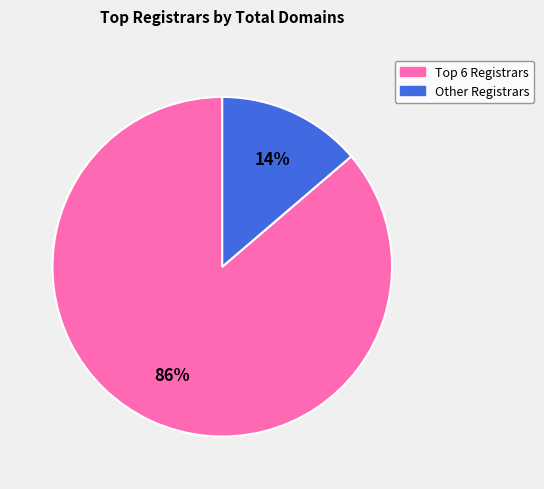

Is there a majority slice in this chart?

Yes